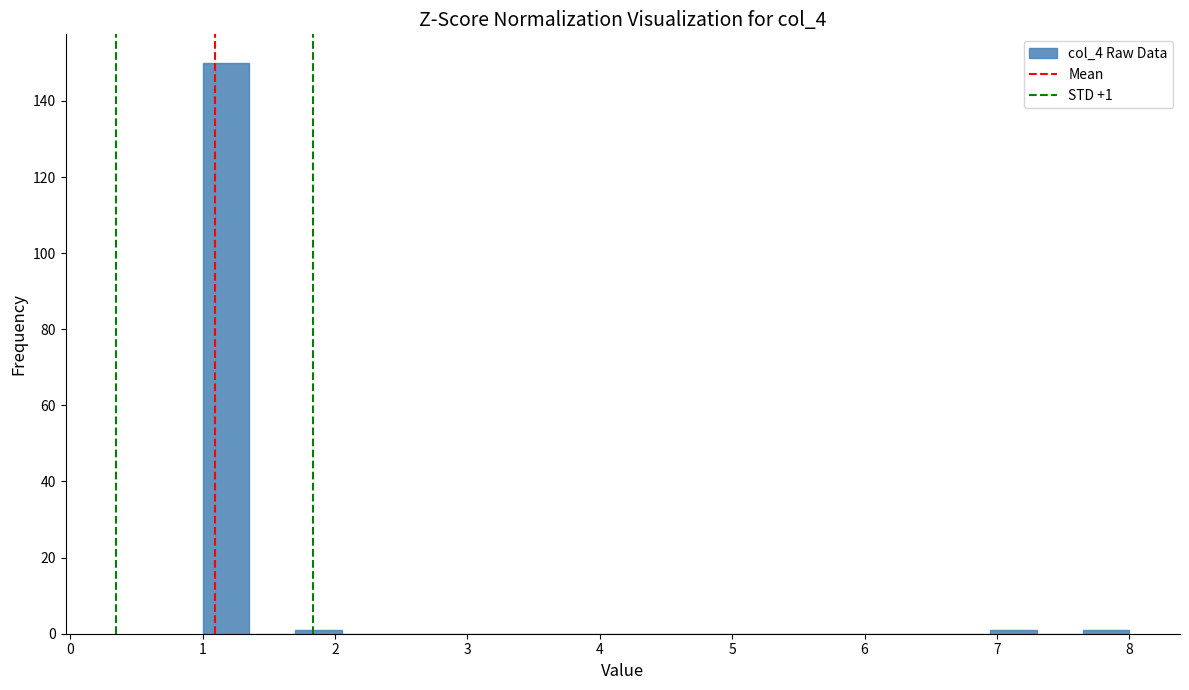

Read against the x-axis, roughly where is the centre of the tallest bar?

1.2